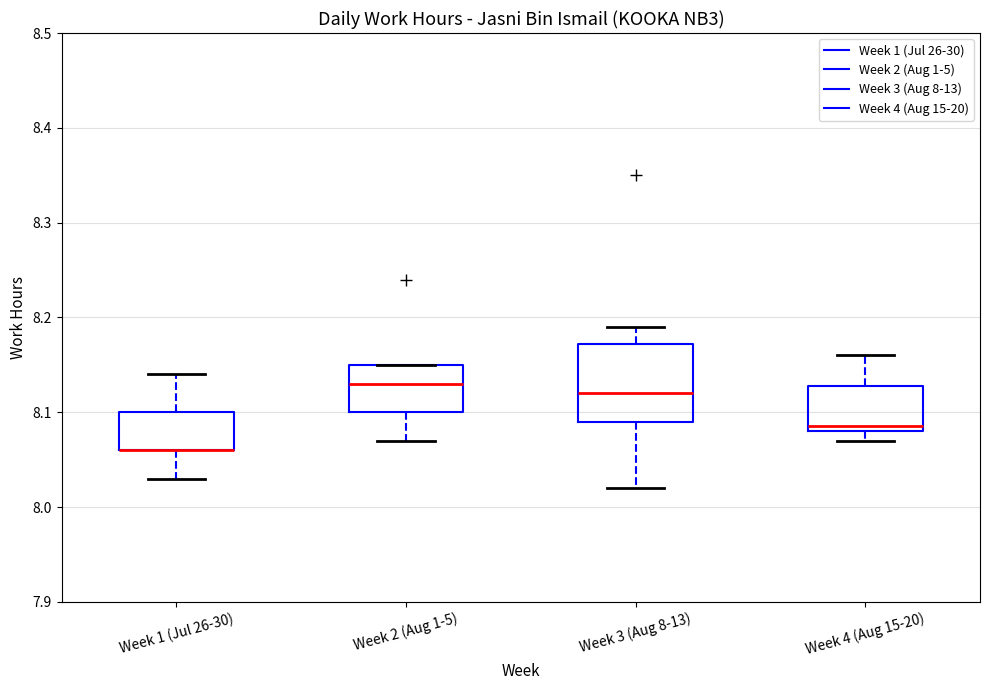

Reading left to right, transcribe this box plot: for each box, give where its median line is, the range the box spans, and where its two whiskers end, as read against the y-axis. The values are not printed on the chart, so give them approximately, as read against the axis.

Week 1 (Jul 26-30): median 8.06 (drawn on the box's lower edge), box 8.06 to 8.10, whiskers 8.03 to 8.14
Week 2 (Aug 1-5): median 8.13, box 8.10 to 8.15, whiskers 8.07 to 8.15
Week 3 (Aug 8-13): median 8.12, box 8.09 to 8.17, whiskers 8.02 to 8.19
Week 4 (Aug 15-20): median 8.09, box 8.08 to 8.13, whiskers 8.07 to 8.16